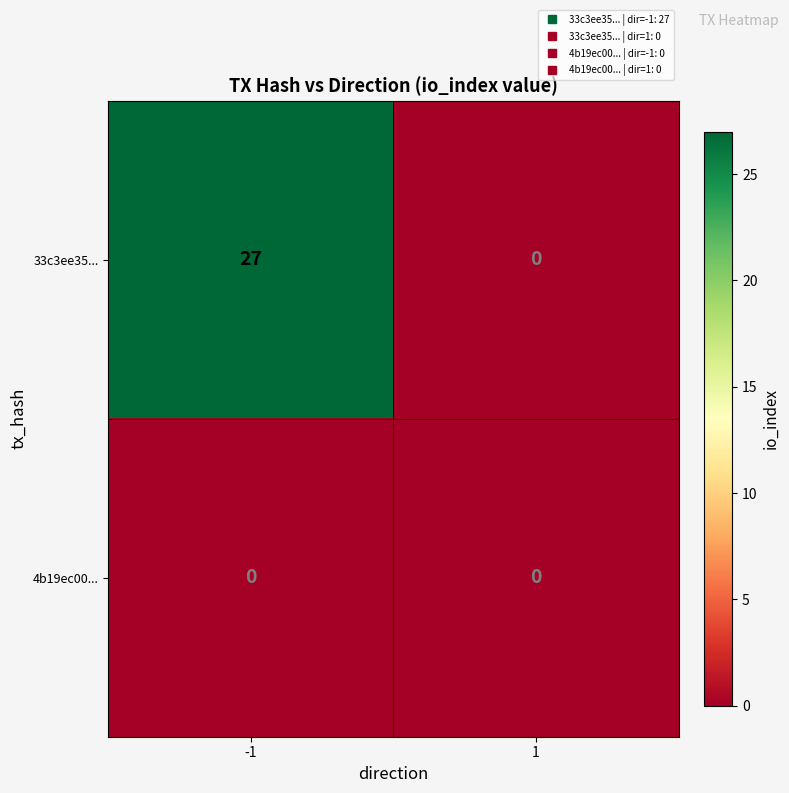

Rank the series by their average value, from lowest to highest.

4b19ec00..., 33c3ee35...